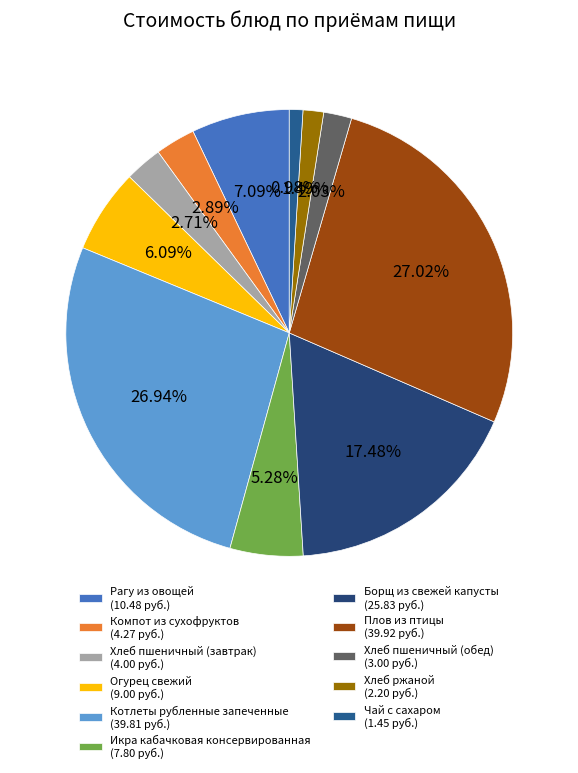

To the nearest percent, what is the difference between the Плов из птицы and Хлеб пшеничный (завтрак) slice percentages?

24%